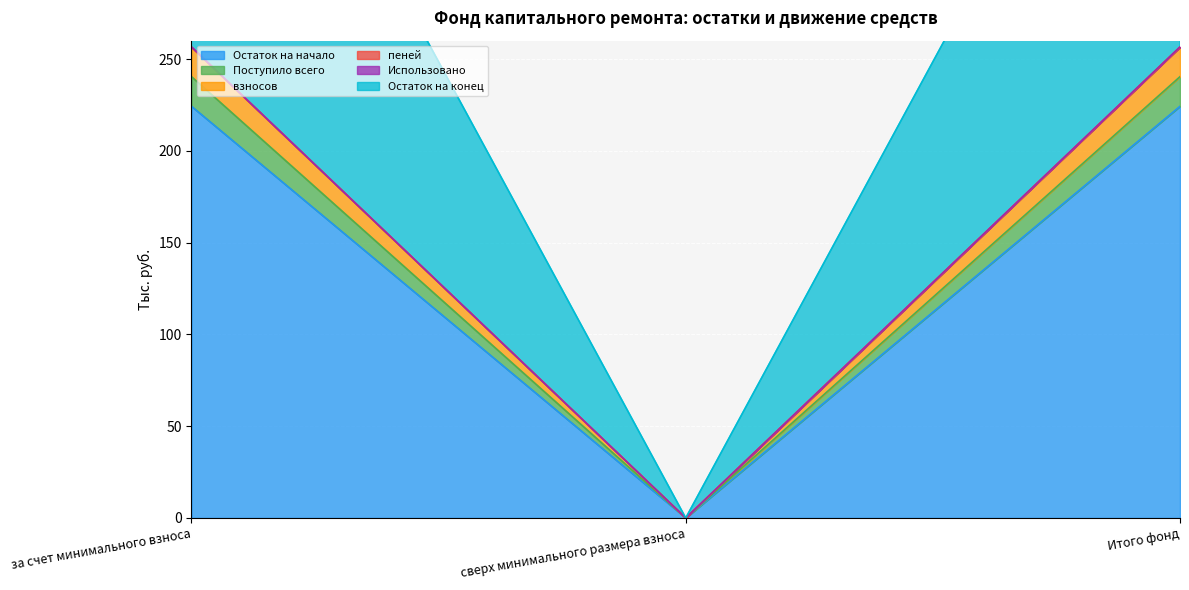

Does the chart display data point markers on the line(s)?

No